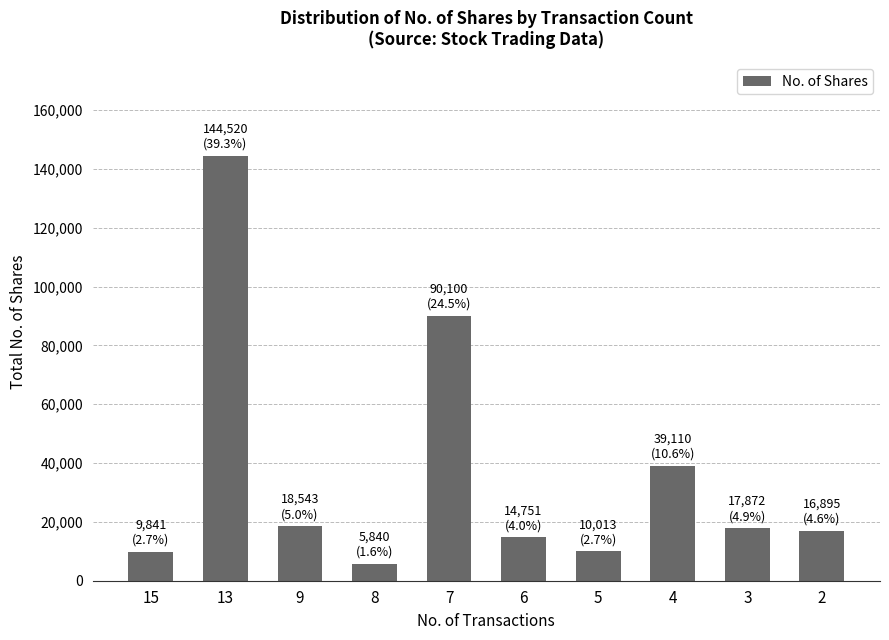

At which label does the data first exceed 17872?

13